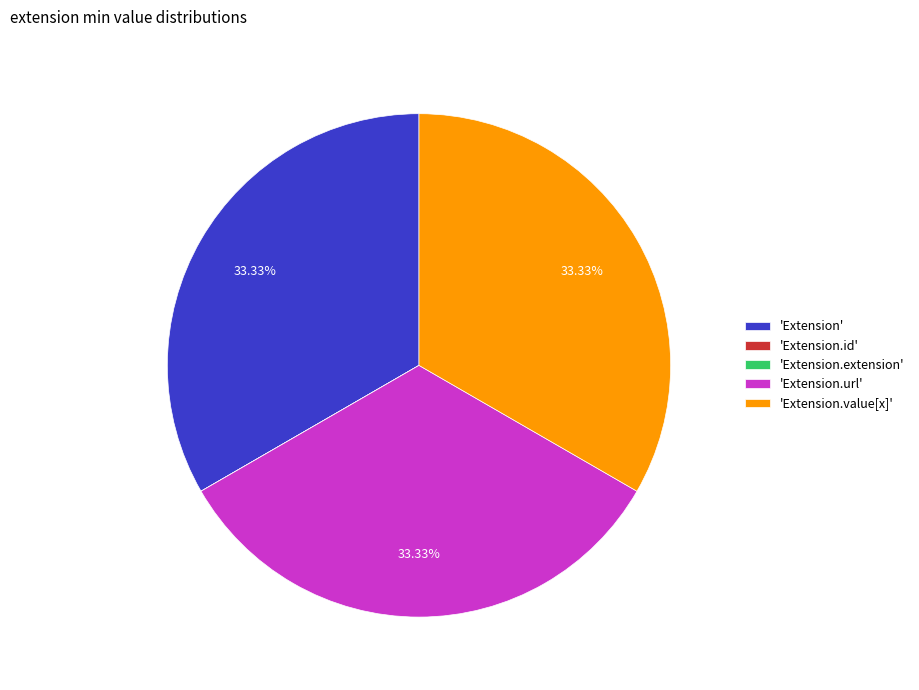

To the nearest percent, what is the difference between the largest and smallest slice percentages?

33%